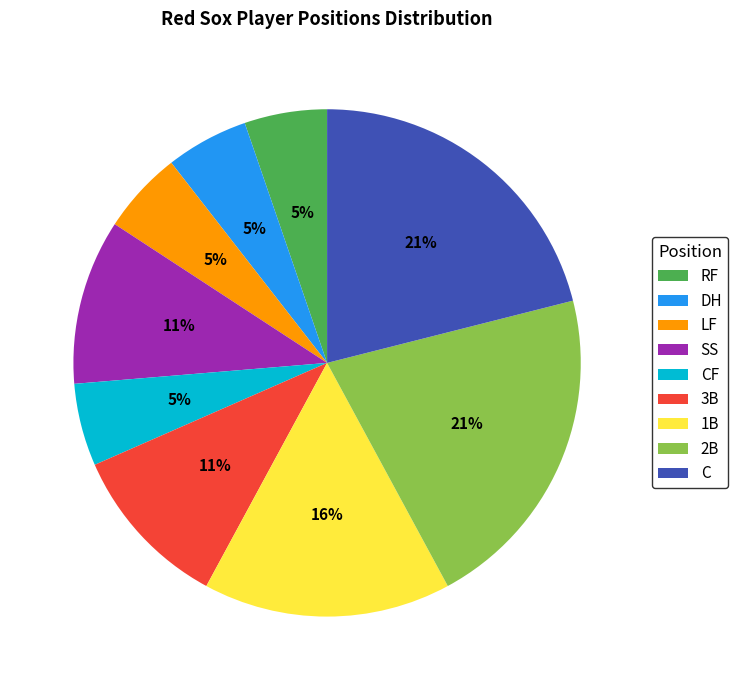

How many segments does this pie chart have?

9